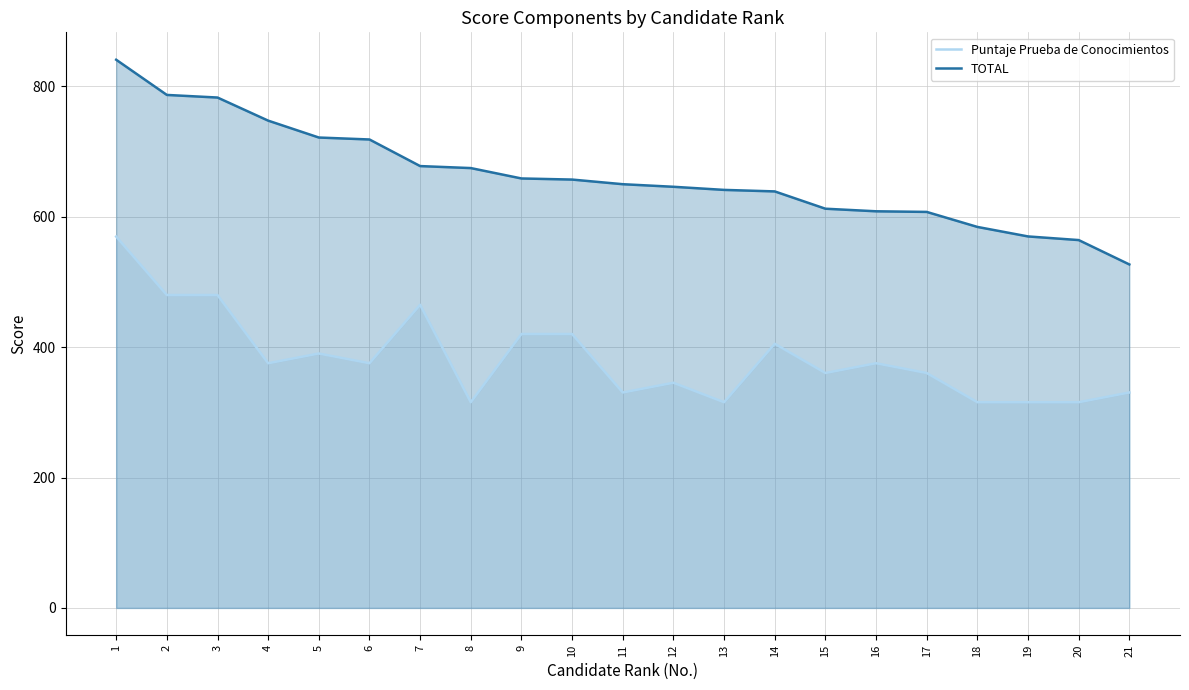

What is the average value of the TOTAL series?

662.8